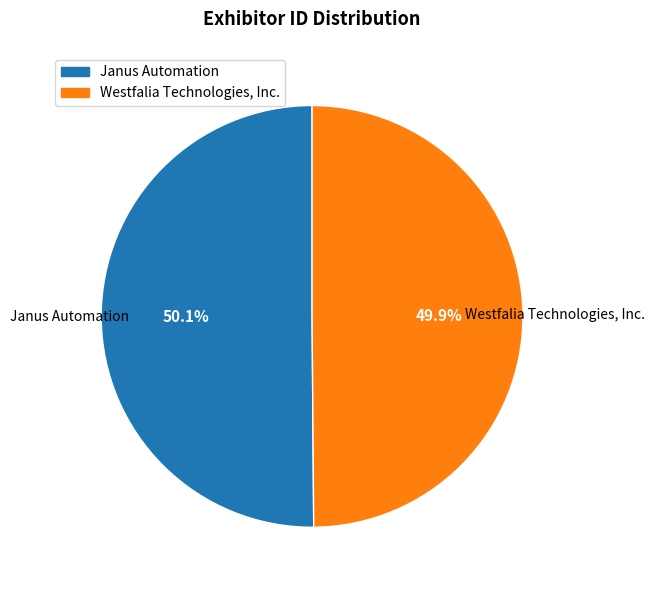

True or false: Westfalia Technologies, Inc. accounts for 63% of the total.

False